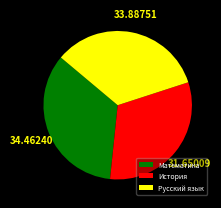

Which has a higher value, Русский язык or Математика?

Математика